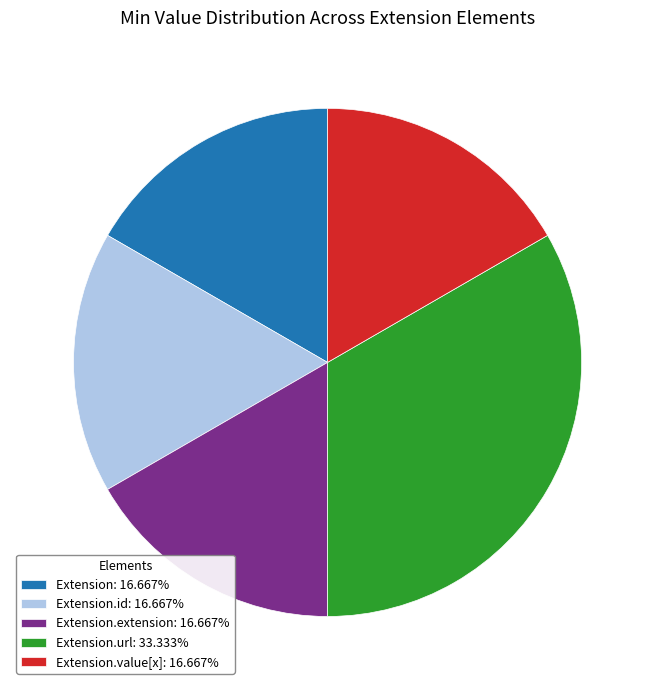

What is the ratio of the value at Extension: 16.667% to the value at Extension.value[x]: 16.667%?

1.0